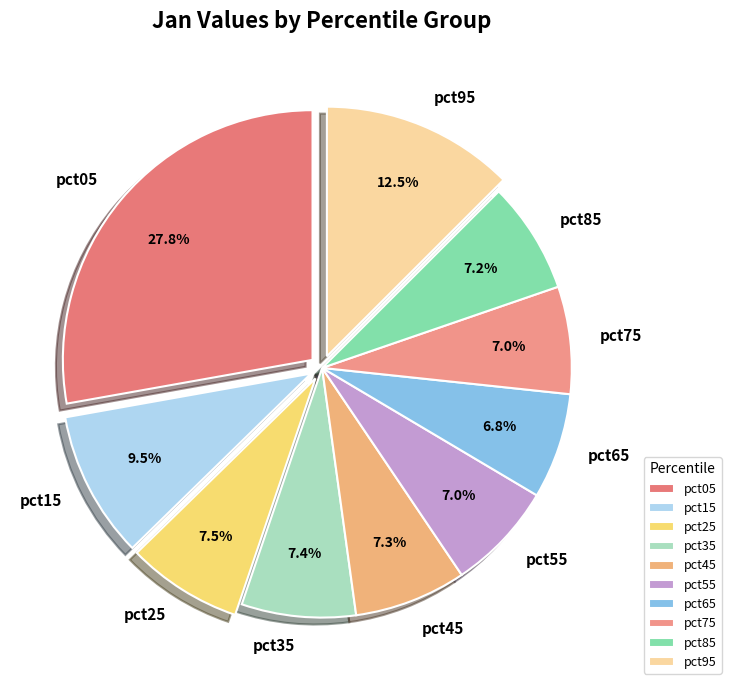

How many segments does this pie chart have?

10